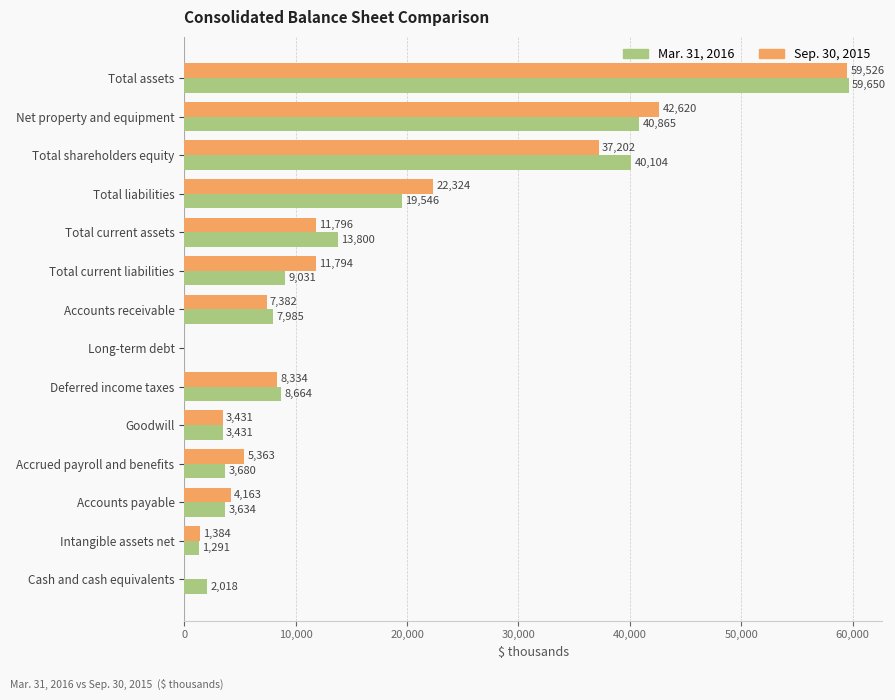

What is the approximate value of Sep. 30, 2015 at Accrued payroll and benefits, to the nearest 50?

5350